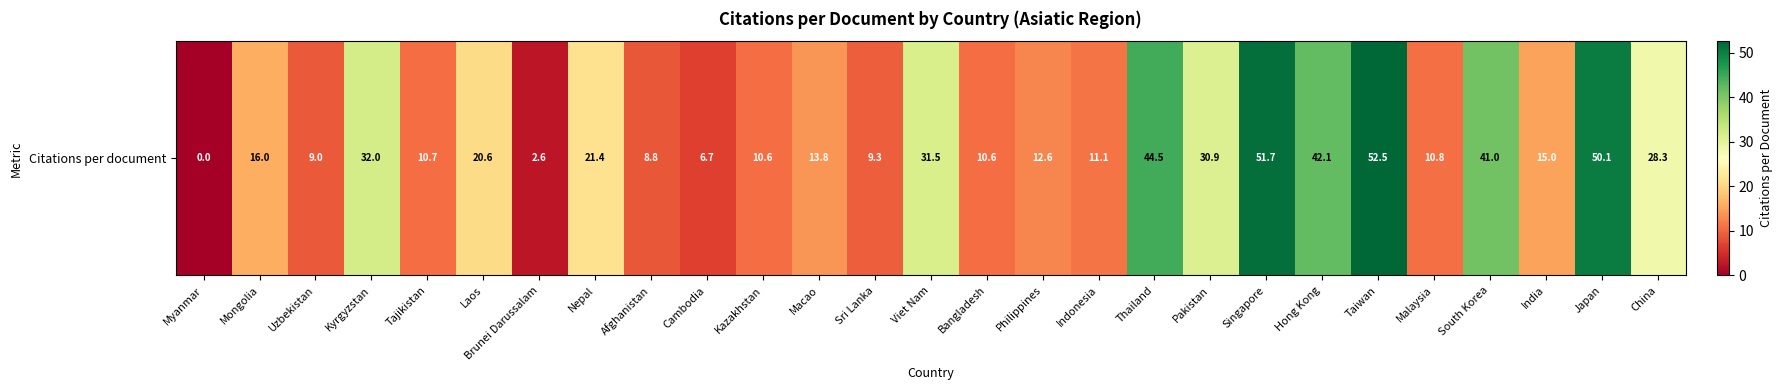

What is the difference between the second highest and minimum values?

51.7